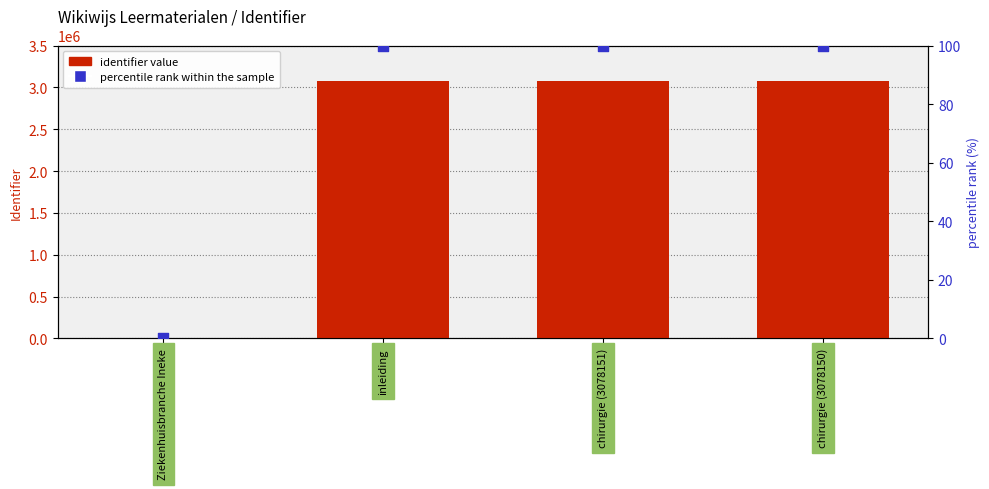

At how many categories does at least one series exceed 49787?

3